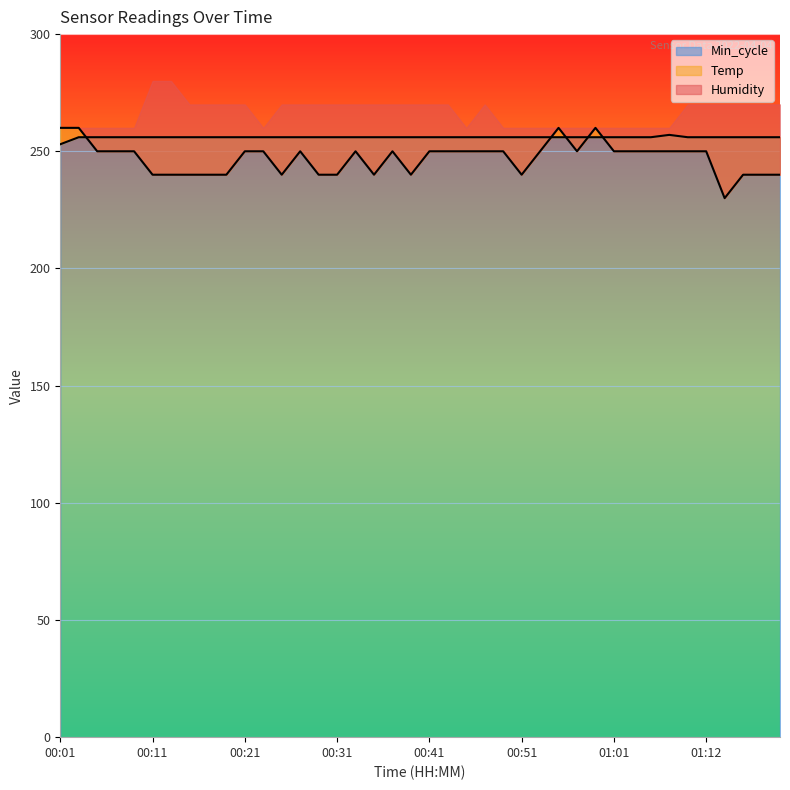

The value of Temp at 00:17 is 240.0. True or false?

True